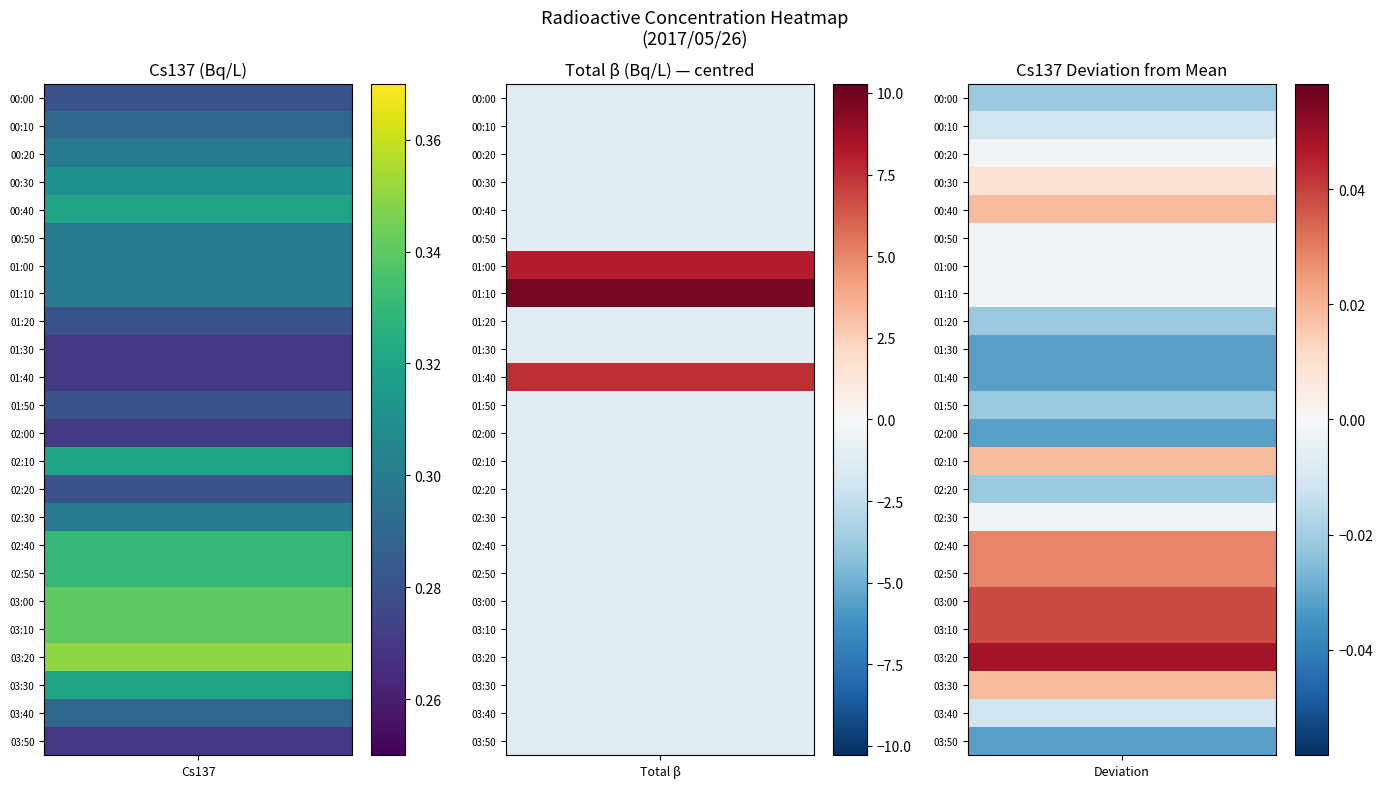

Which series changed the most between 2 and 13?

Cs137(Bq/L)